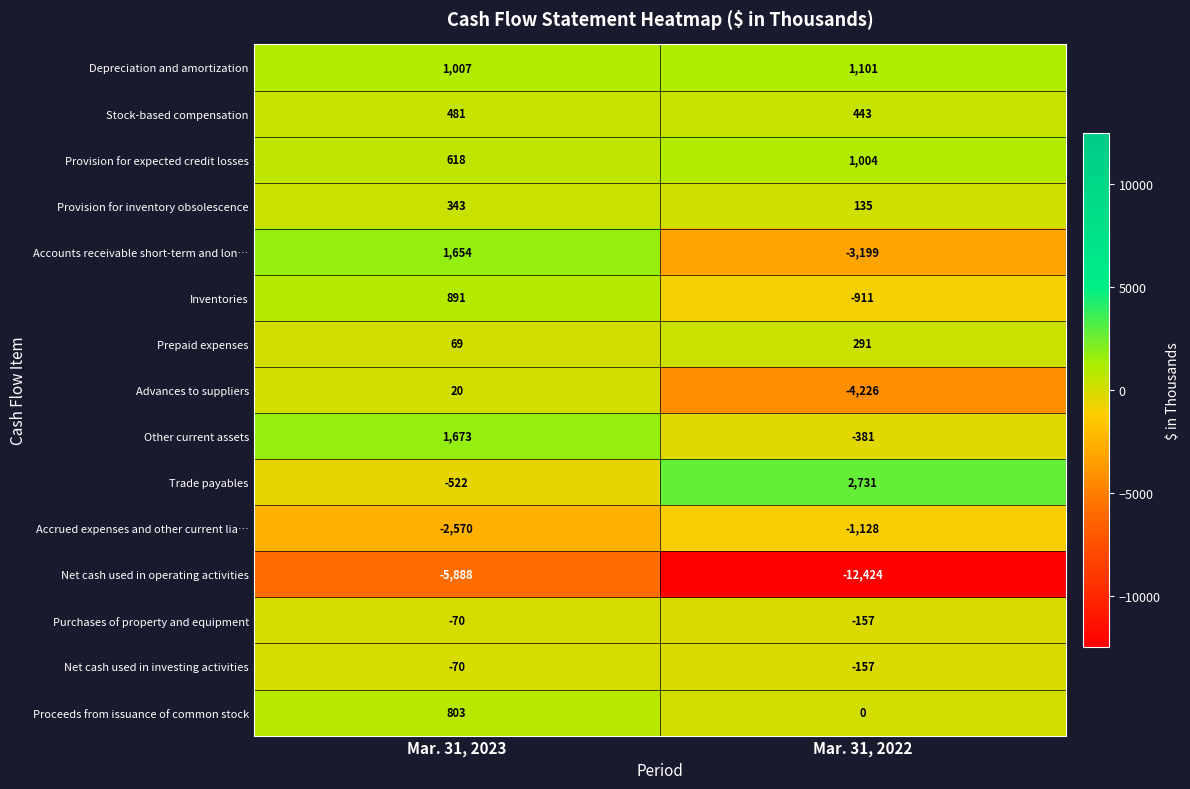

What is the spread (max minus min) of values at Mar. 31, 2022?

15155